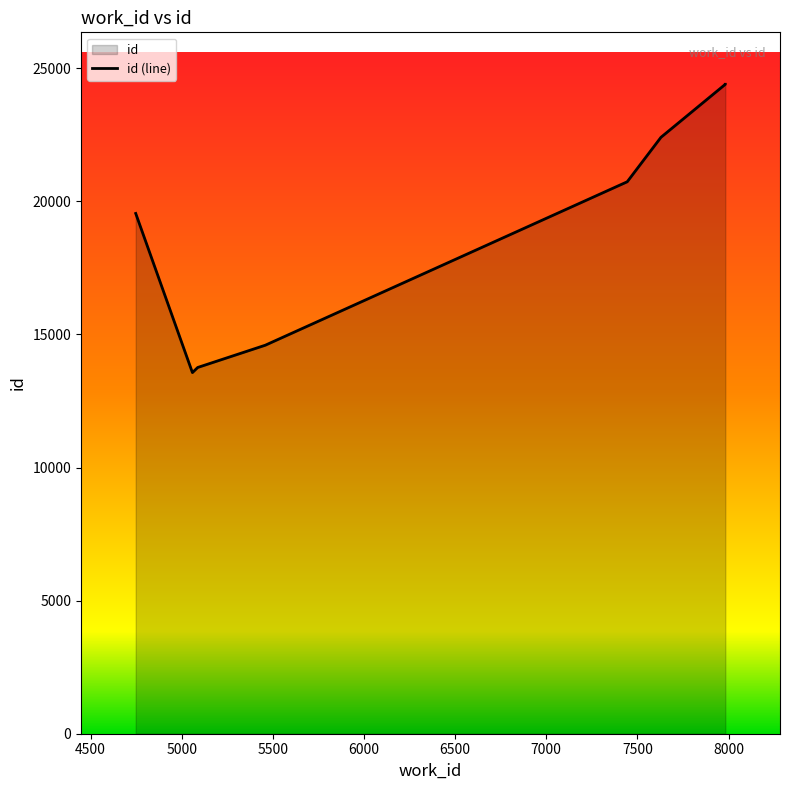

What is the average value?

18685